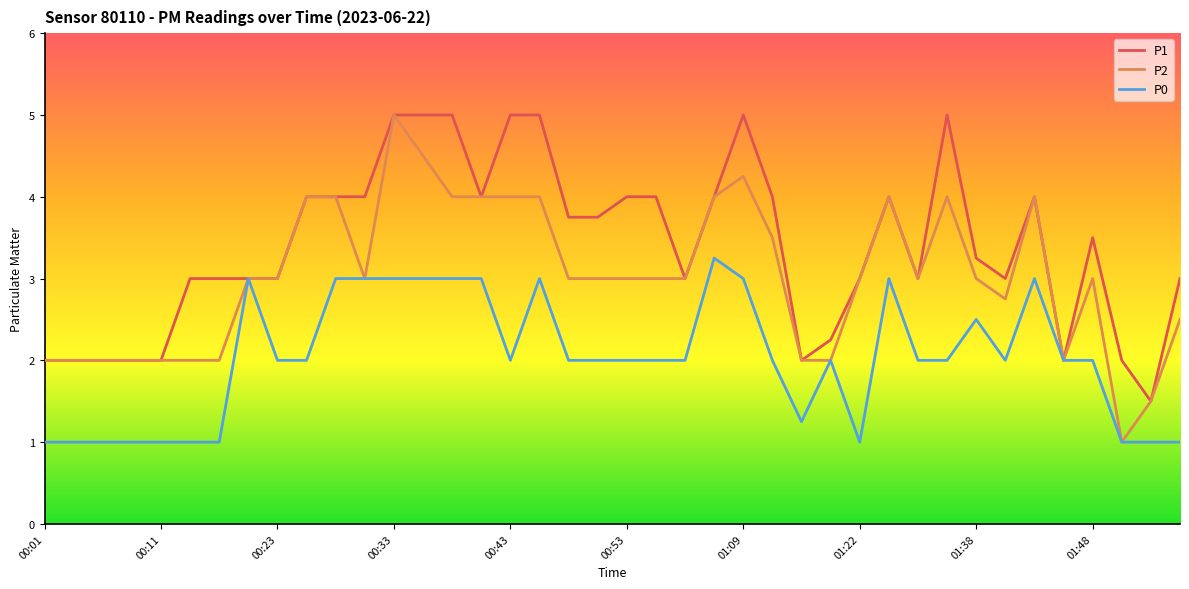

Which series has the largest total across all categories?

P1